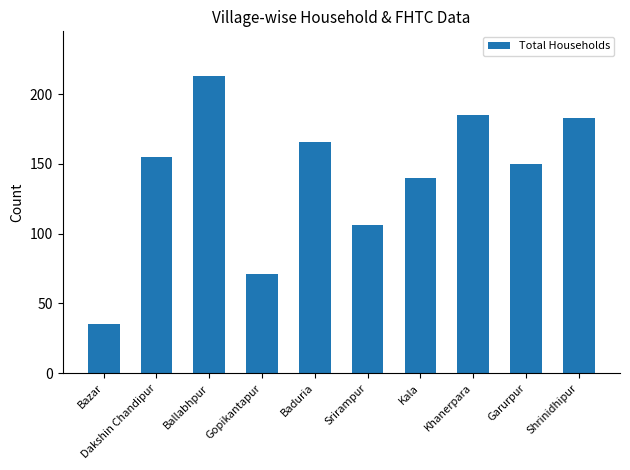

What value does the data have at Garurpur, to the nearest 10?

150